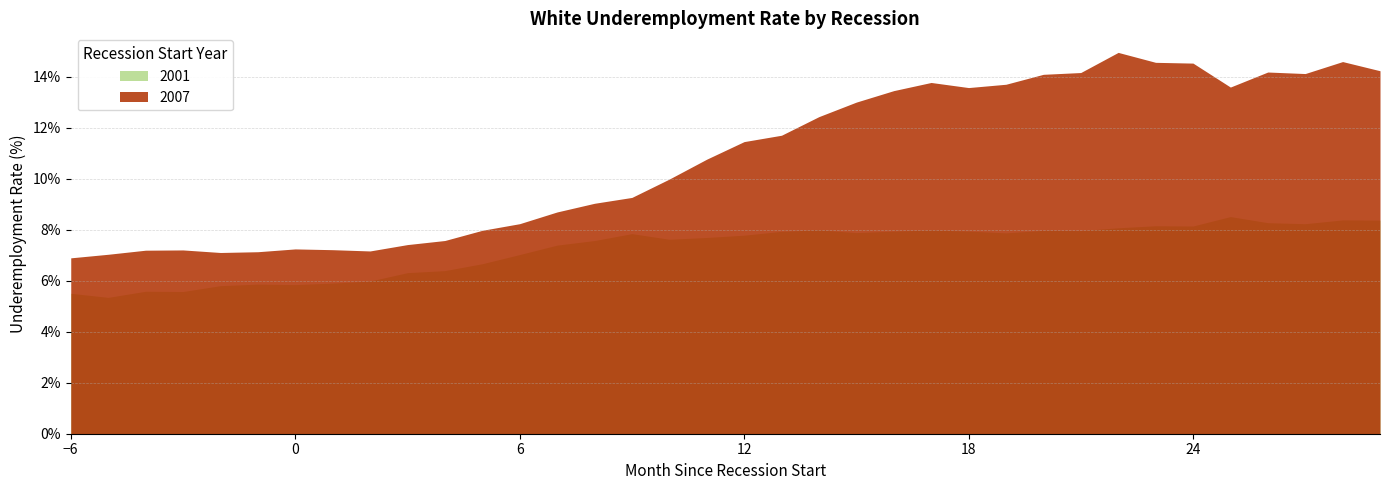

Reading left to right, list all the values displayed in this chart.

2001: -6=5.5	-5=5.3	-4=5.6	-3=5.6	-2=5.8	-1=5.9	0=5.8	1=5.9	2=6.0	3=6.3	4=6.4	5=6.7	6=7.0	7=7.4	8=7.6	9=7.8	10=7.6	11=7.7	12=7.8	13=7.9	14=8.0	15=7.9	16=8.0	17=8.0	18=8.0	19=7.9	20=8.0	21=8.0	22=8.1	23=8.2	24=8.2	25=8.5	26=8.3	27=8.2	28=8.4	29=8.4
2007: -6=6.9	-5=7.0	-4=7.2	-3=7.2	-2=7.1	-1=7.1	0=7.2	1=7.2	2=7.2	3=7.4	4=7.6	5=8.0	6=8.2	7=8.7	8=9.0	9=9.3	10=10.0	11=10.8	12=11.5	13=11.7	14=12.4	15=13.0	16=13.5	17=13.8	18=13.6	19=13.7	20=14.1	21=14.2	22=15.0	23=14.6	24=14.5	25=13.6	26=14.2	27=14.1	28=14.6	29=14.2